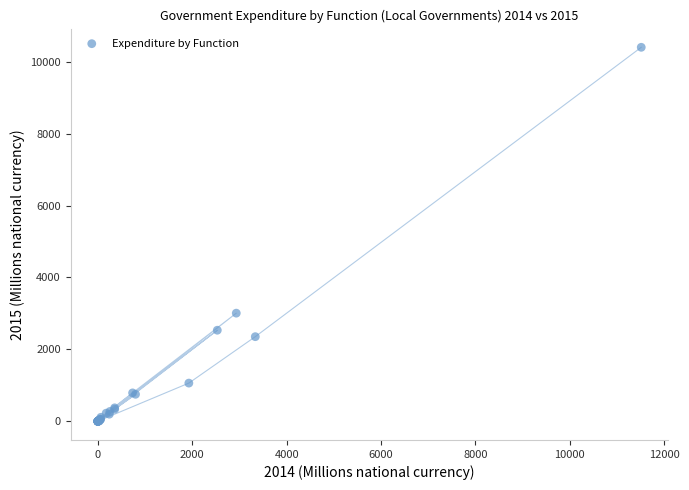

What Y value in the scatter plot is closest to 5200?

3006.8